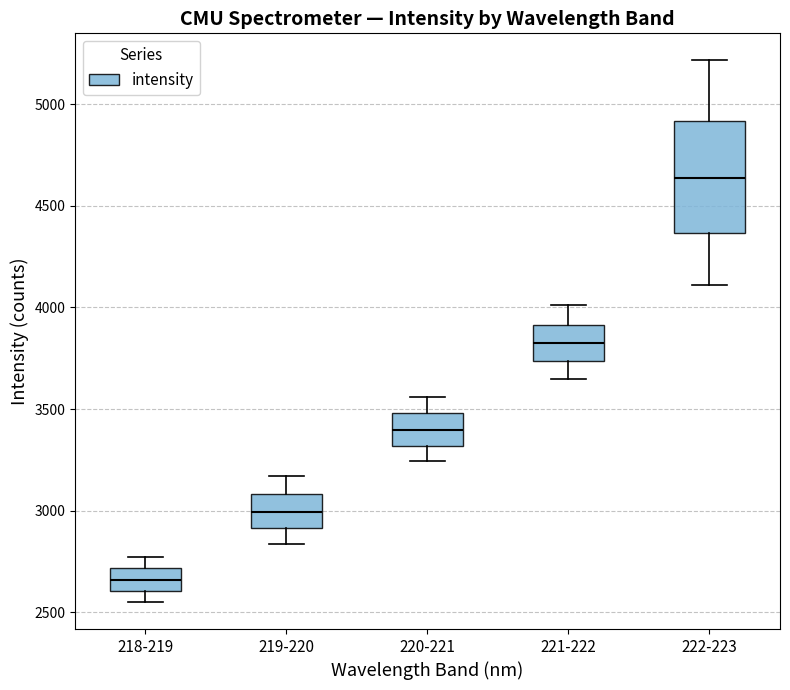

Where does the lower whisker of the box for 219-220 end on the y-axis? The values are not printed on the chart, so give them approximately, as read against the axis.

2850